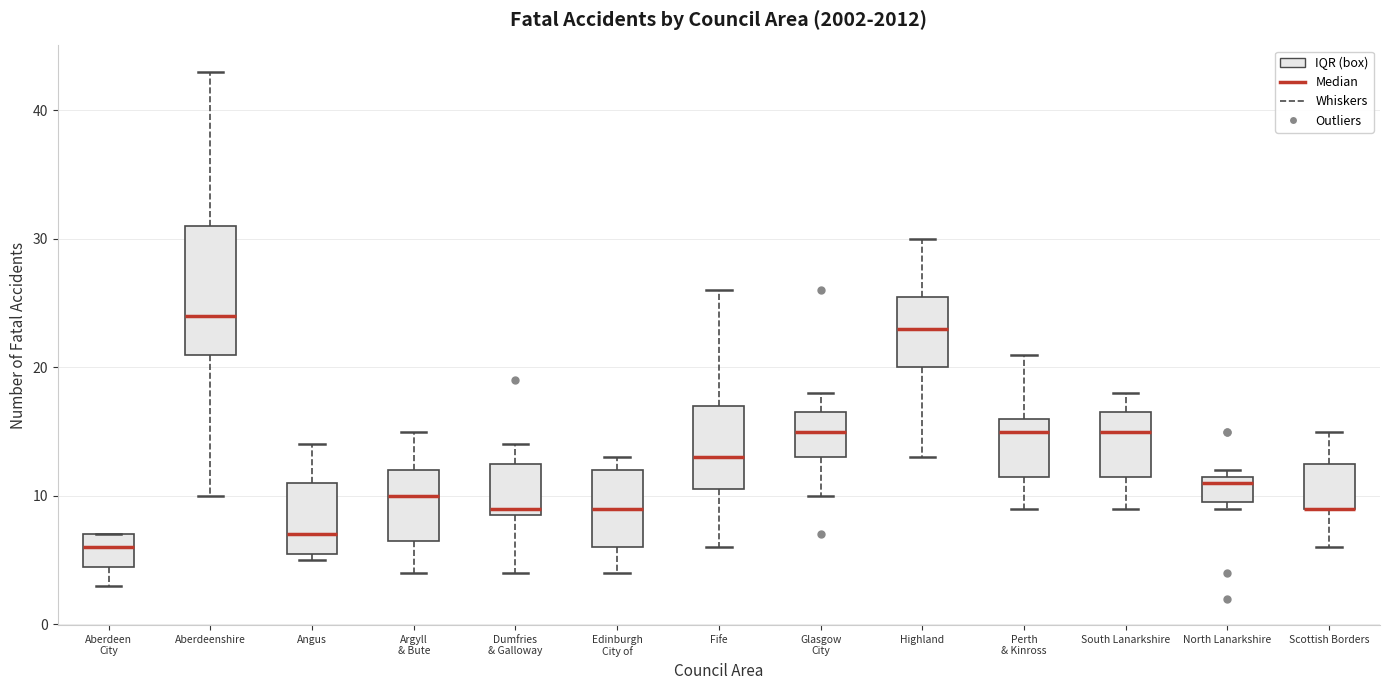

Reading left to right, transcribe this box plot: for each box, give where its median line is, the range the box spans, and where its two whiskers end, as read against the y-axis. The values are not printed on the chart, so give them approximately, as read against the axis.

Aberdeen City: median 6, box 5 to 7, whiskers 3 to 7
Aberdeenshire: median 24, box 21 to 31, whiskers 10 to 43
Angus: median 7, box 6 to 11, whiskers 5 to 14
Argyll & Bute: median 10, box 7 to 12, whiskers 4 to 15
Dumfries & Galloway: median 9 (just above the box's lower edge), box 9 to 13, whiskers 4 to 14
Edinburgh City of: median 9, box 6 to 12, whiskers 4 to 13
Fife: median 13, box 11 to 17, whiskers 6 to 26
Glasgow City: median 15, box 13 to 17, whiskers 10 to 18
Highland: median 23, box 20 to 26, whiskers 13 to 30
Perth & Kinross: median 15, box 12 to 16, whiskers 9 to 21
South Lanarkshire: median 15, box 12 to 17, whiskers 9 to 18
North Lanarkshire: median 11, box 10 to 12, whiskers 9 to 12 (just above the box's upper edge)
Scottish Borders: median 9 (drawn on the box's lower edge), box 9 to 13, whiskers 6 to 15